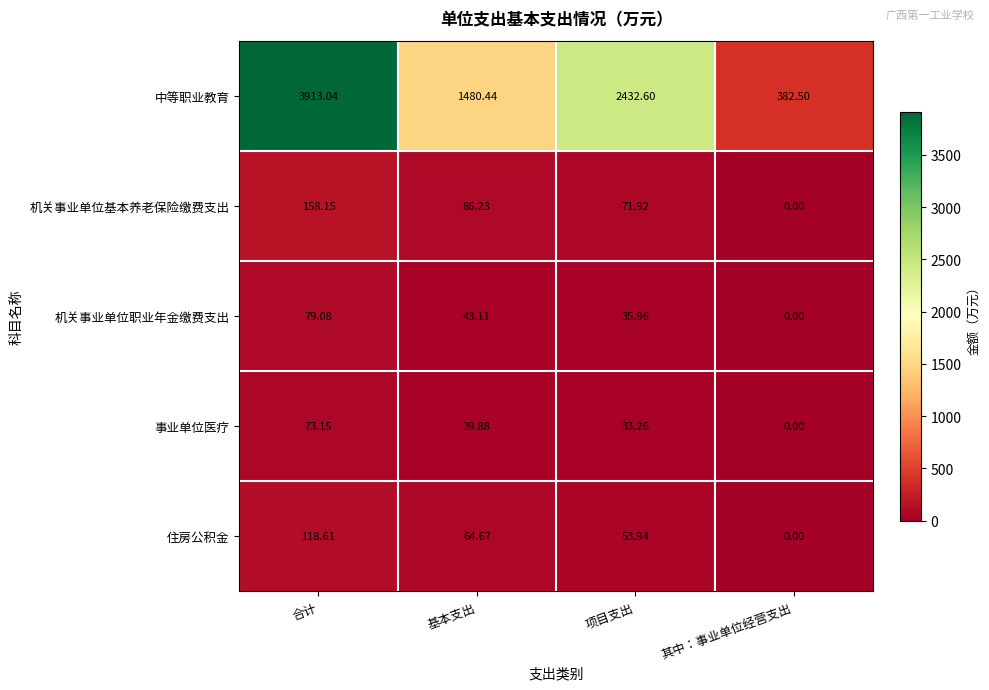

List the labels in order of 机关事业单位职业年金缴费支出 value, largest first.

合计, 基本支出, 项目支出, 其中：事业单位经营支出